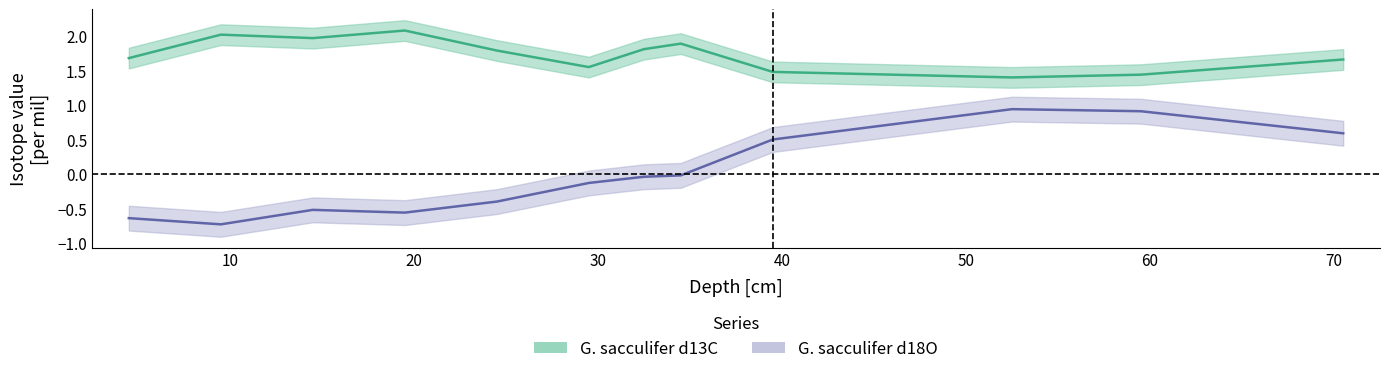

Is the value of G. sacculifer d13C at 34.5 greater than the value of G. sacculifer d18O at 19.5?

Yes